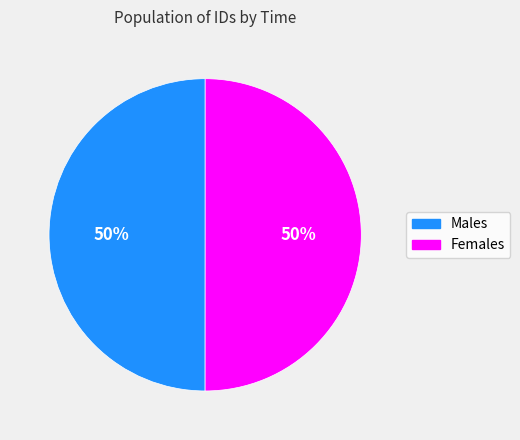

To the nearest percent, what percentage of the pie is Males?

50%